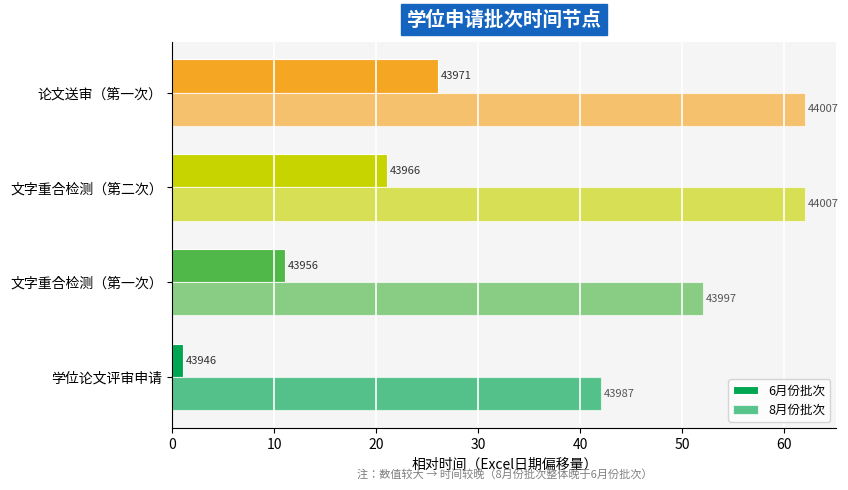

What is the difference between the maximum and minimum values in the 8月份批次 series?

20